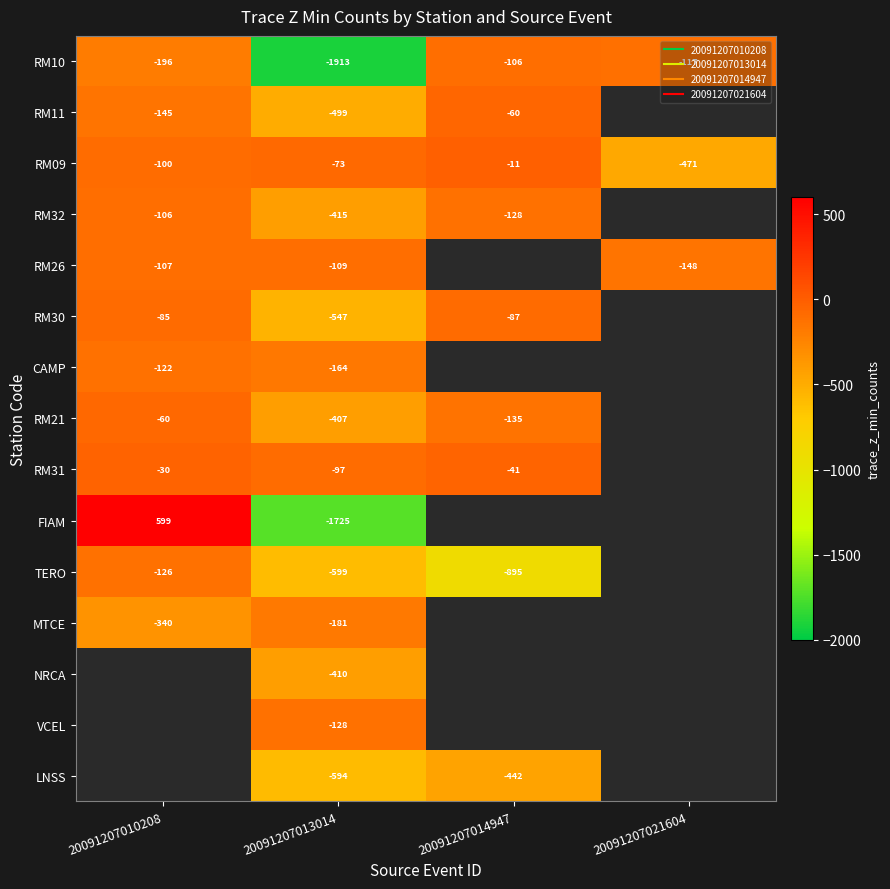

Rank the categories by CAMP value from highest to lowest.

20091207010208, 20091207013014, 20091207014947, 20091207021604